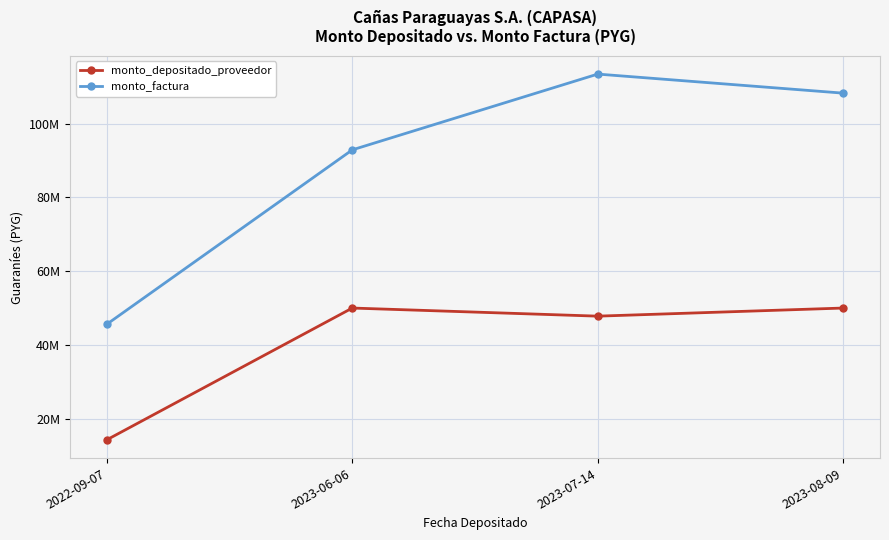

How many interior local peaks does the monto_factura series have?

1